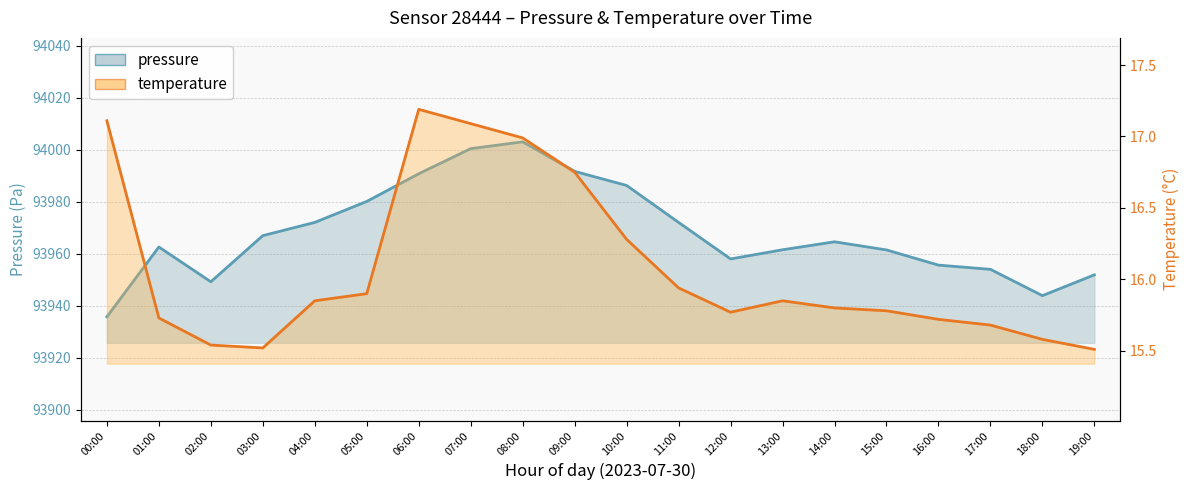

At which label does temperature reach its peak?

06:00